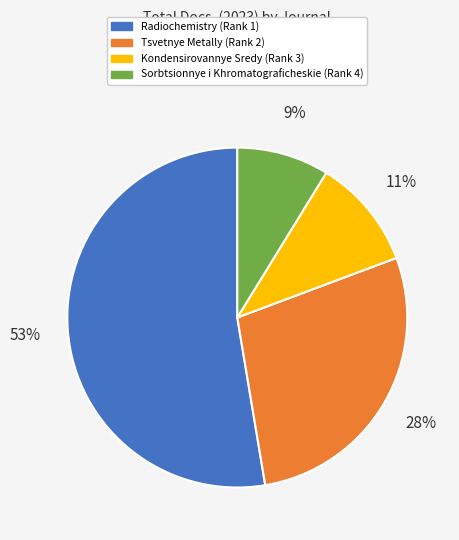

The Tsvetnye Metally (Rank 2) slice represents 37% of the pie. True or false?

False